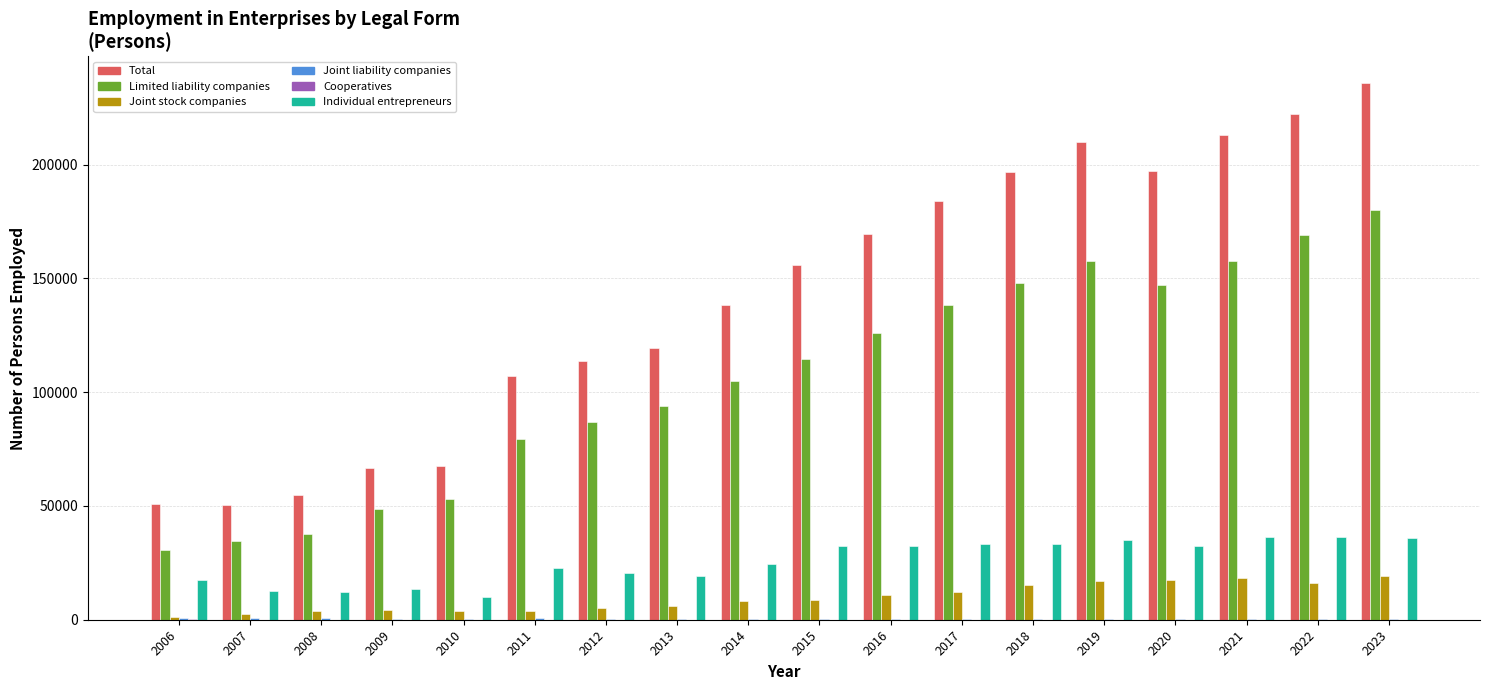

Which series has the largest total across all categories?

Total